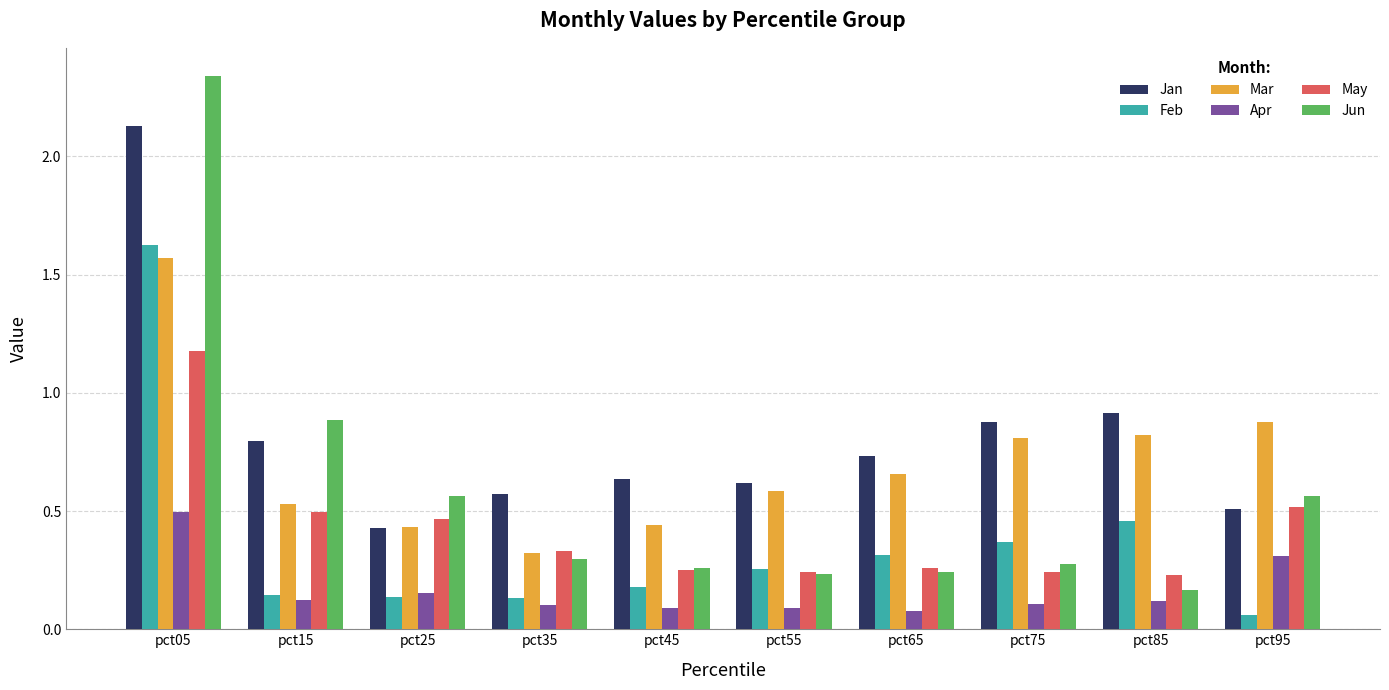

What is the sum of all Jan values?

8.2